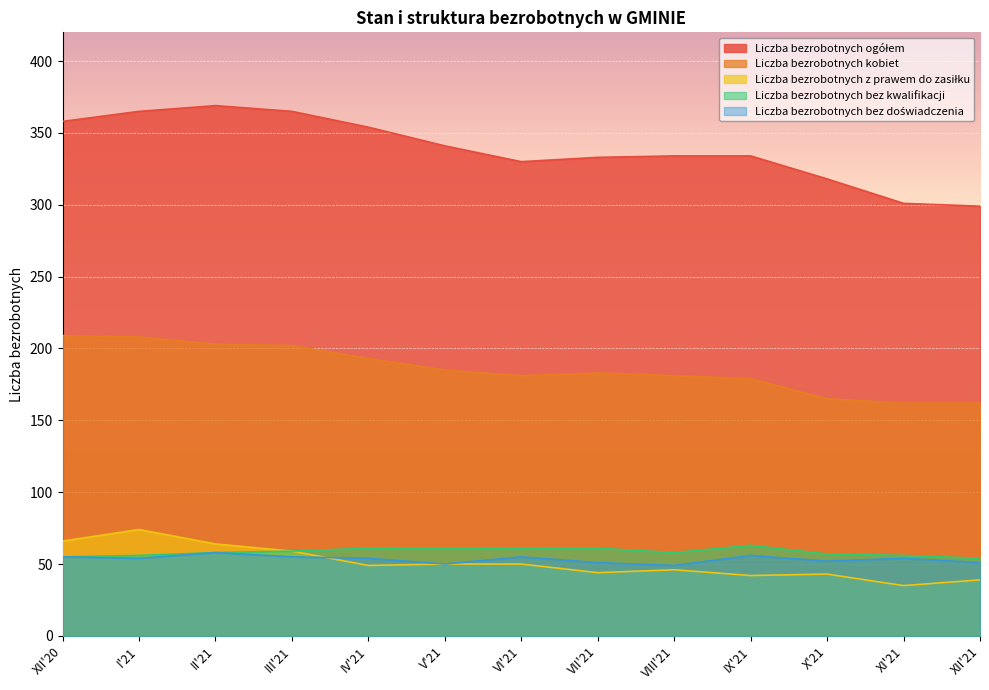

How many values in the Liczba bezrobotnych ogółem series are below 334?

5